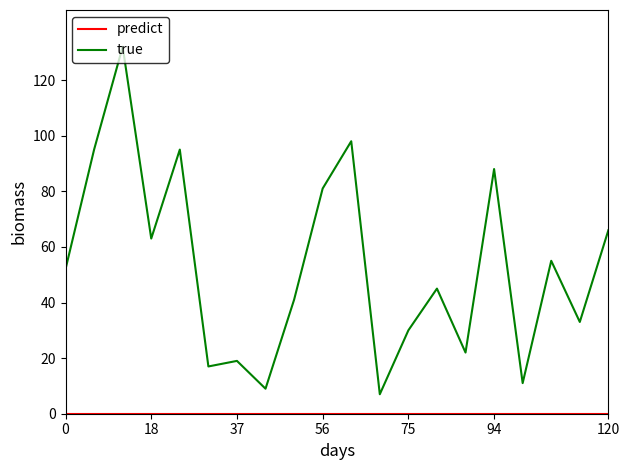

Which series has the largest total across all categories?

true